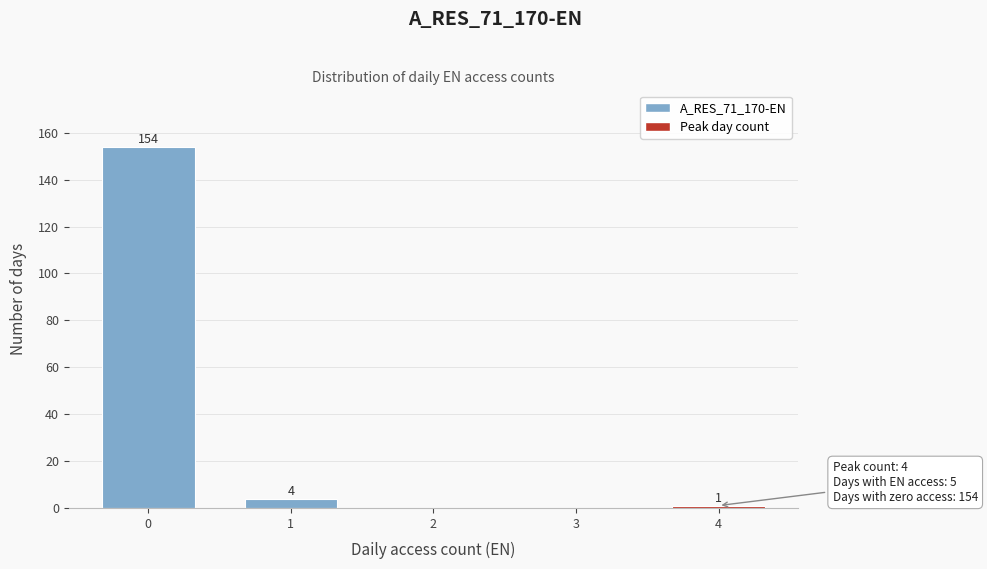

Reading right to left, extract all data points from this chart.

4=1	3=0	2=0	1=4	0=154